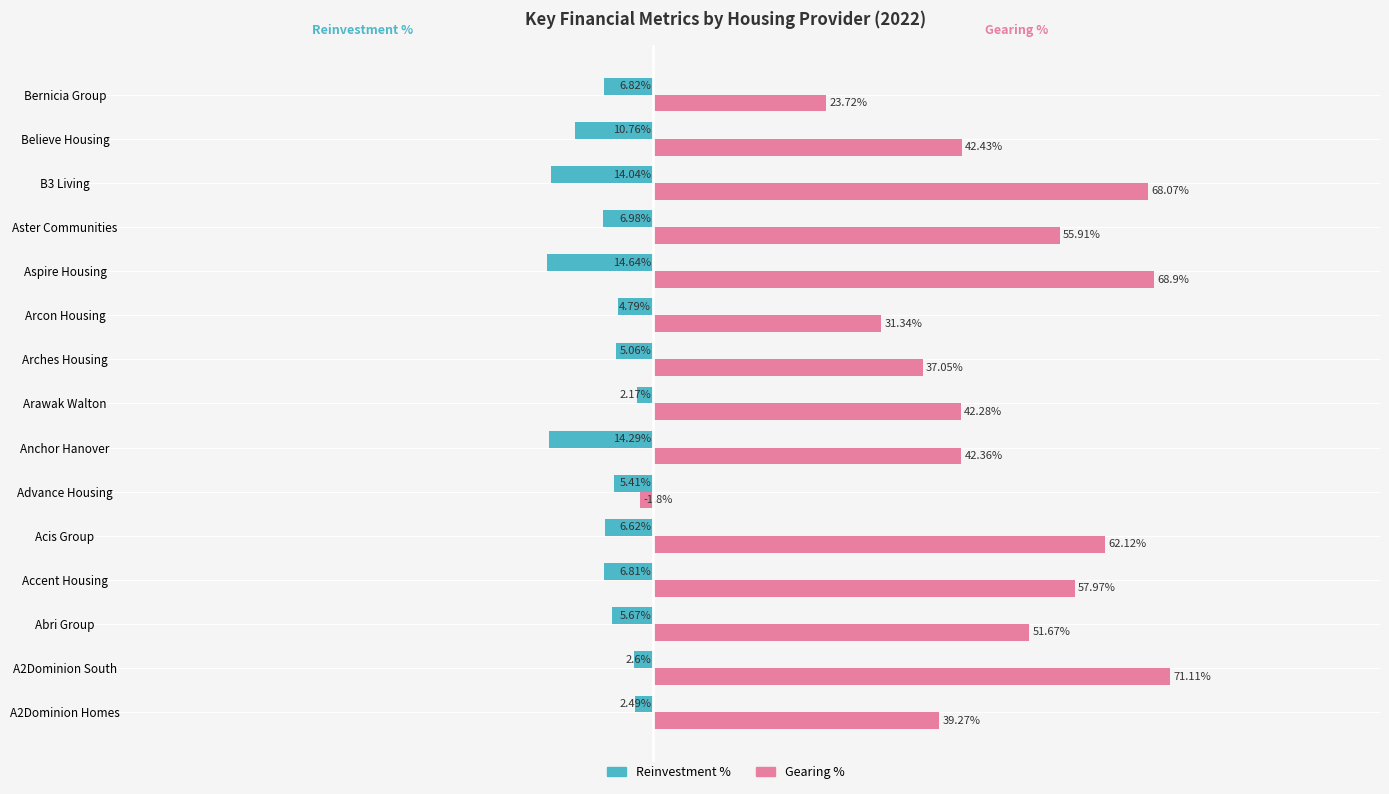

Rank the categories by Reinvestment % value from highest to lowest.

Arawak Walton, A2Dominion Homes, A2Dominion South, Arcon Housing, Arches Housing, Advance Housing, Abri Group, Acis Group, Accent Housing, Bernicia Group, Aster Communities, Believe Housing, B3 Living, Anchor Hanover, Aspire Housing